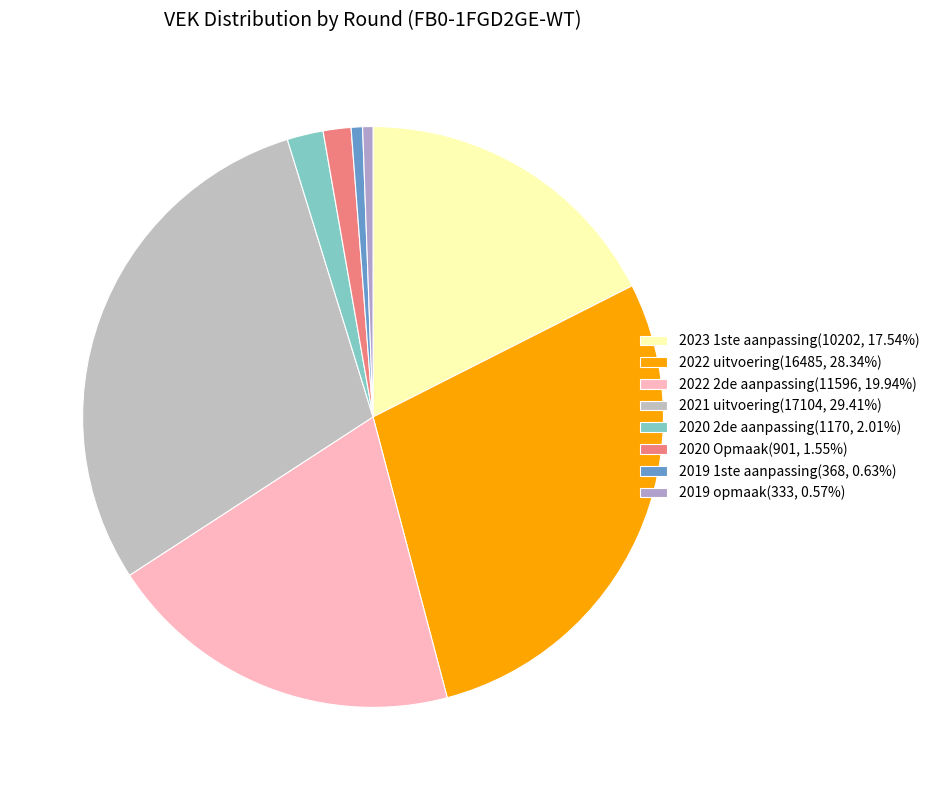

Count the number of slices in the pie.

8